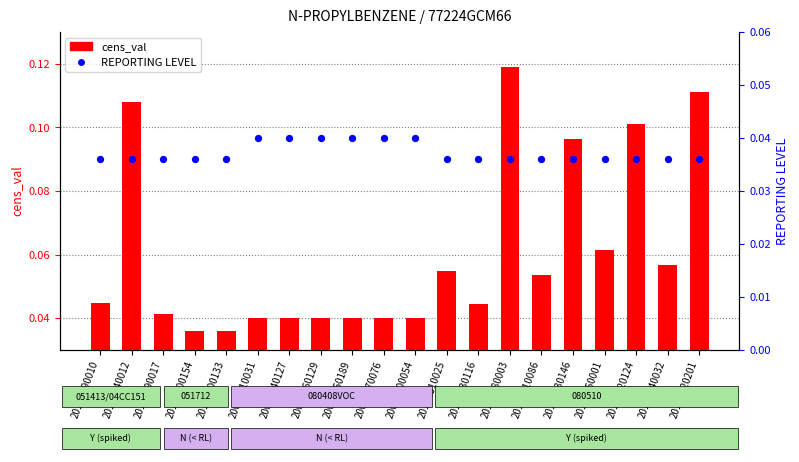

At which category is the sum across all series the highest?

20110280003